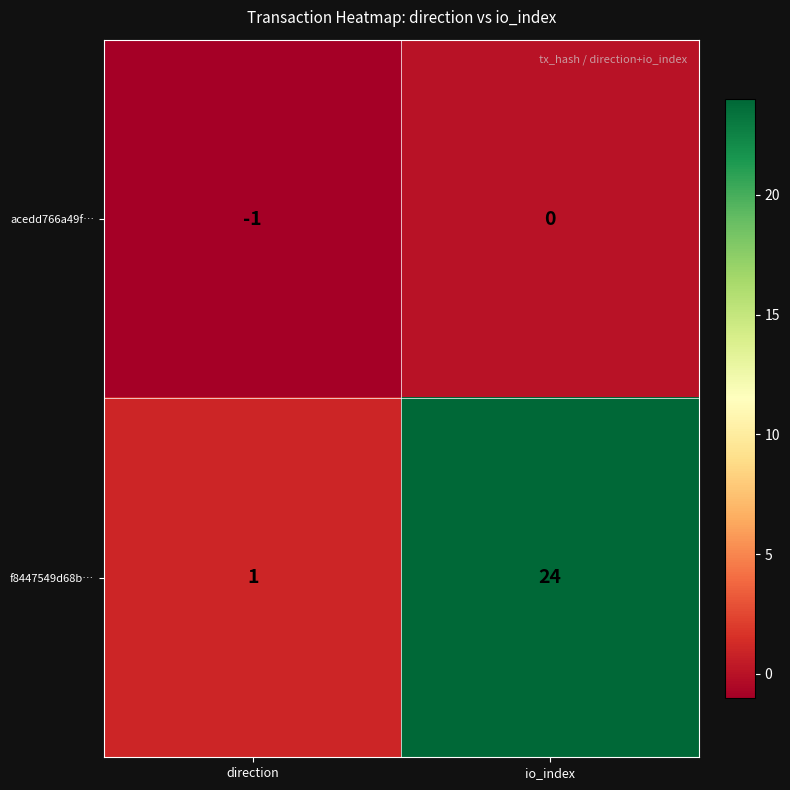

What is the difference between the highest and lowest values at direction?

2